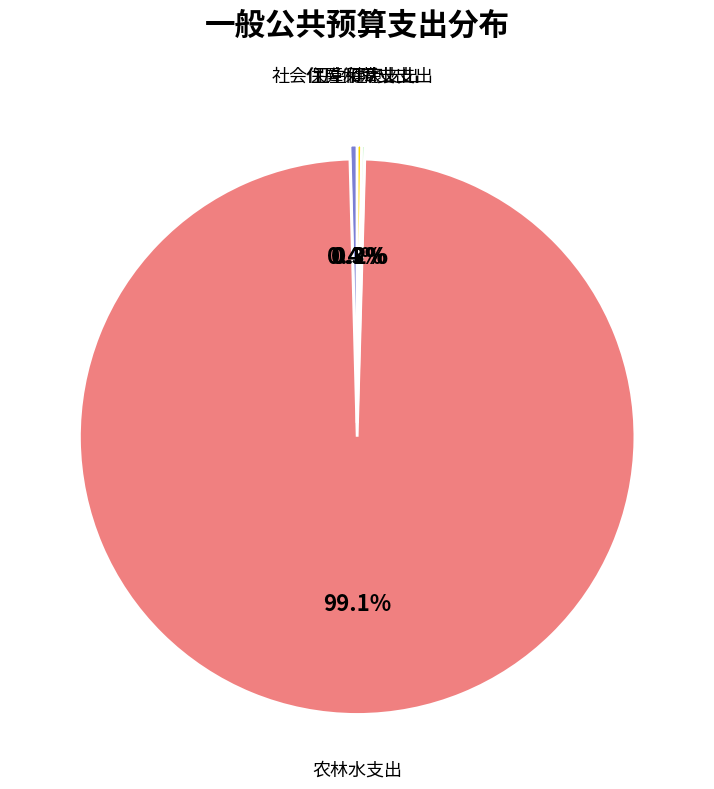

Which slice is the largest?

农林水支出